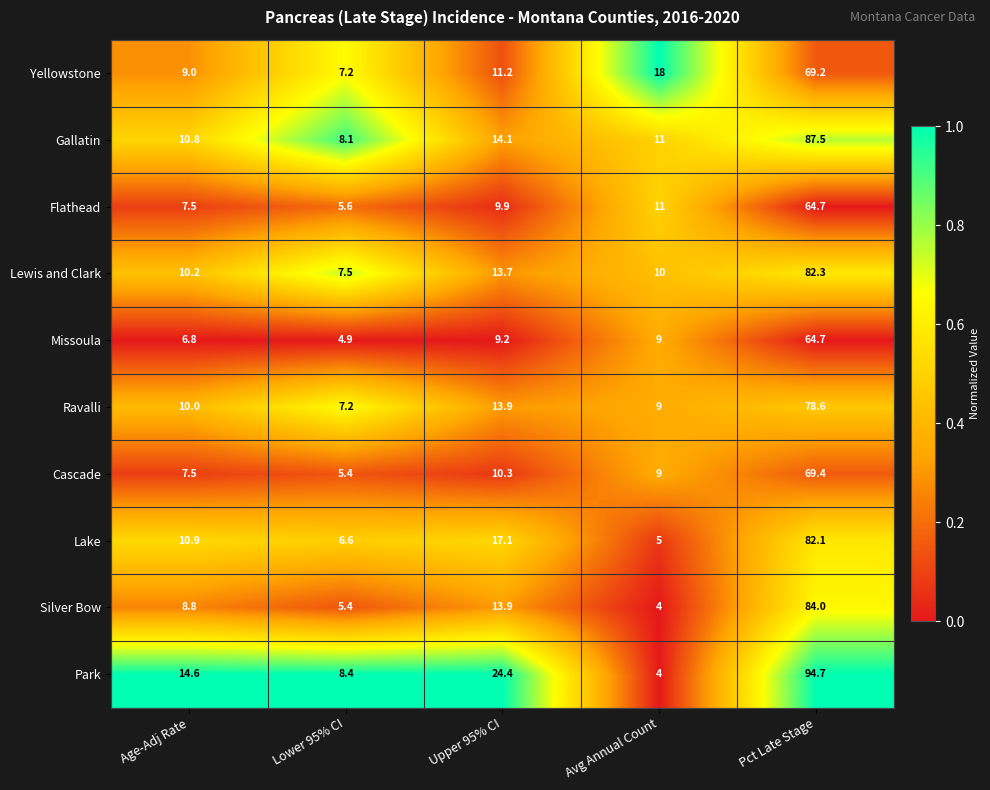

Rank the categories by Gallatin value from highest to lowest.

Pct Late Stage, Upper 95% CI, Avg Annual Count, Age-Adj Rate, Lower 95% CI